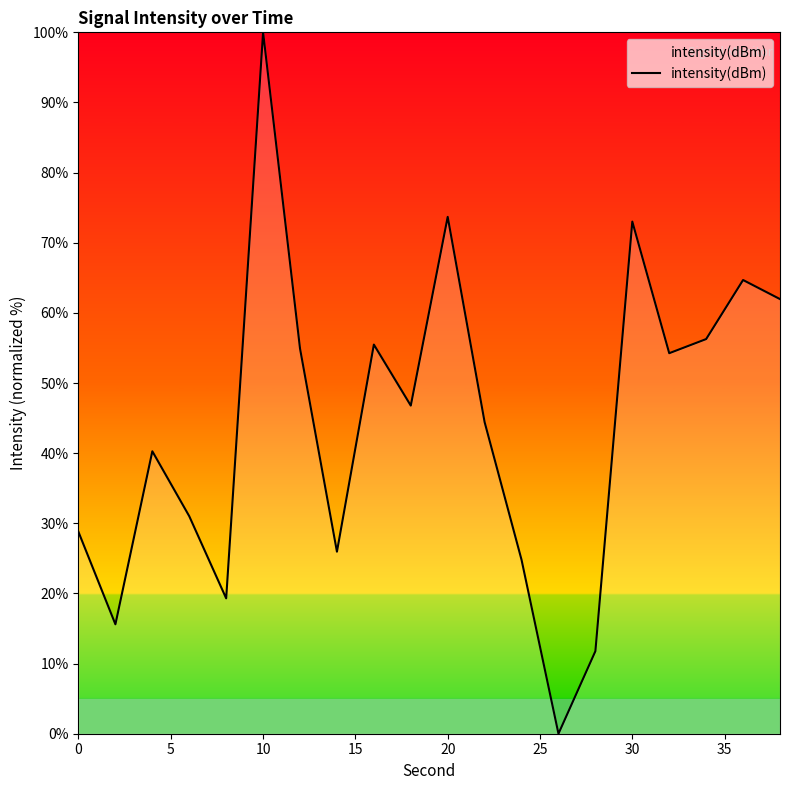

What is the greatest value displayed?

100.0